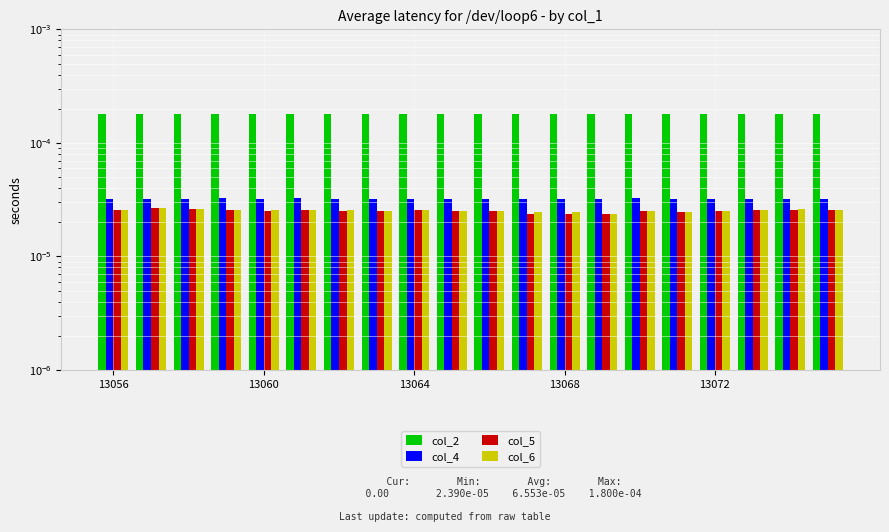

List the series in order of their peak value, highest first.

col_2, col_4, col_5, col_6